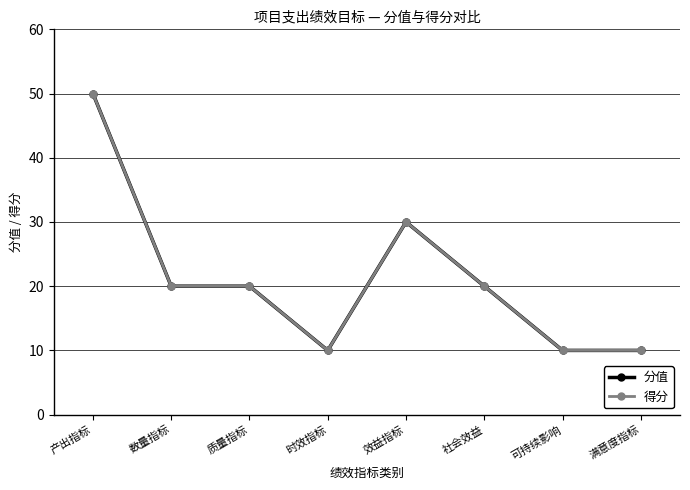

Reading left to right, list all the values displayed in this chart.

分值: 产出指标=50	数量指标=20	质量指标=20	时效指标=10	效益指标=30	社会效益=20	可持续影响=10	满意度指标=10
得分: 产出指标=50	数量指标=20	质量指标=20	时效指标=10	效益指标=30	社会效益=20	可持续影响=10	满意度指标=10